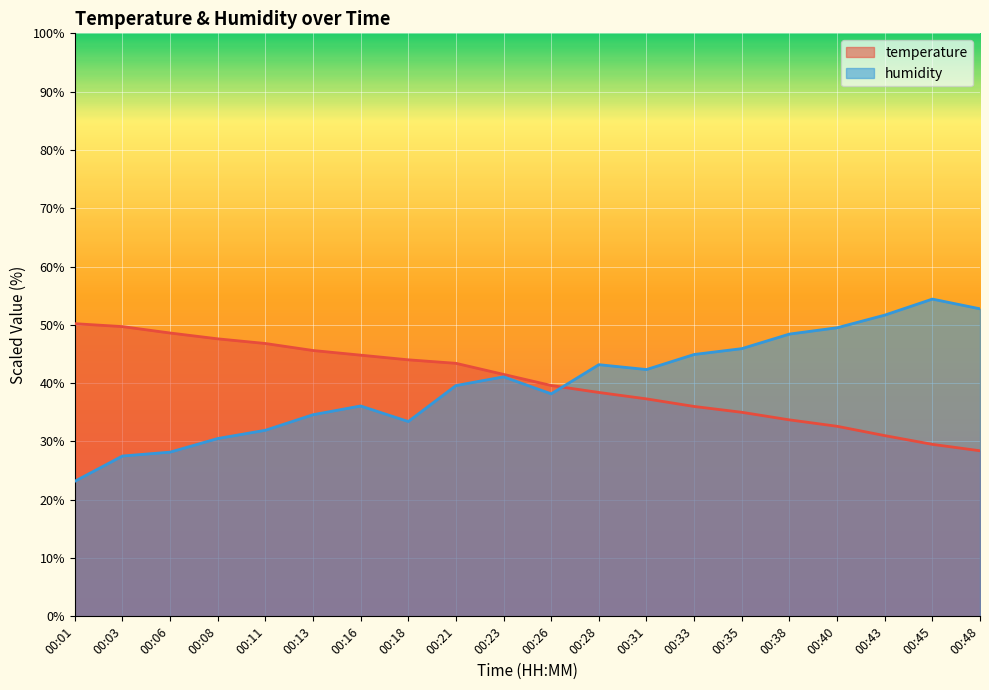

Which category has the highest value across all series?

00:45